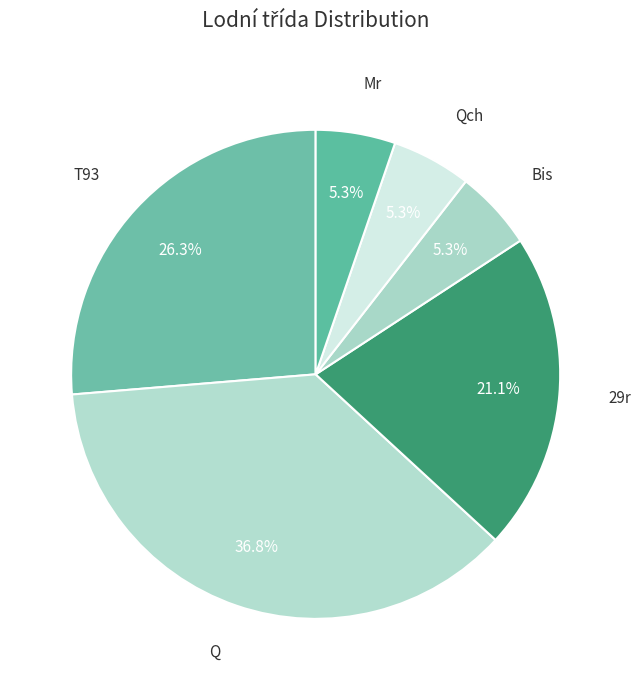

Approximately how many times larger is the value at Qch compared to Q?

0.1